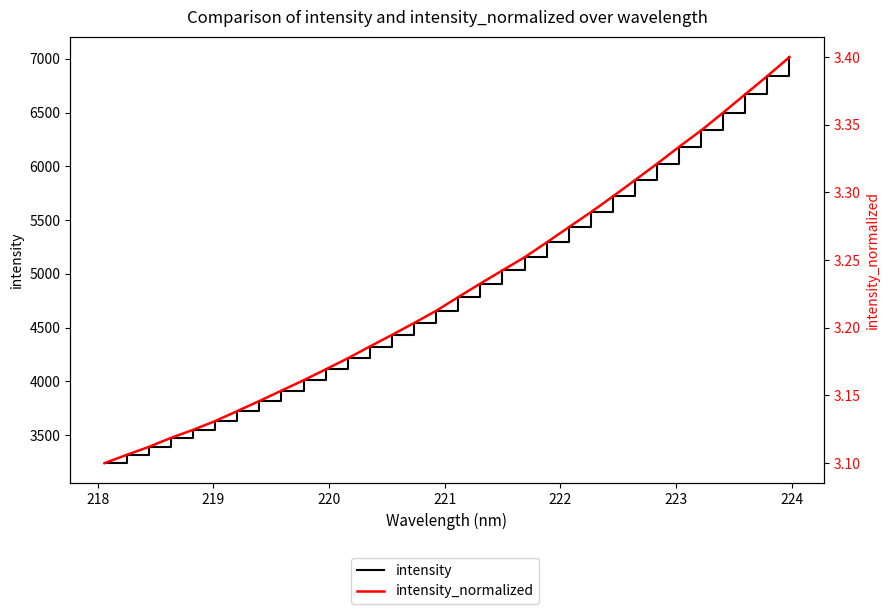

Reading left to right, transcribe all the data shown in this chart.

intensity: 3240.0	3316.7	3390.9	3474.6	3549.3	3630.9	3723.9	3817.5	3914.4	4010.3	4111.8	4214.7	4324.6	4432.6	4542.9	4656.6	4784.1	4909.8	5032.2	5154.0	5292.0	5433.3	5573.2	5719.9	5871.2	6023.8	6181.6	6334.0	6499.8	6670.6	6839.7	7015.4
intensity_normalized: 3.1	3.1	3.1	3.1	3.1	3.1	3.1	3.1	3.2	3.2	3.2	3.2	3.2	3.2	3.2	3.2	3.2	3.2	3.2	3.3	3.3	3.3	3.3	3.3	3.3	3.3	3.3	3.3	3.4	3.4	3.4	3.4